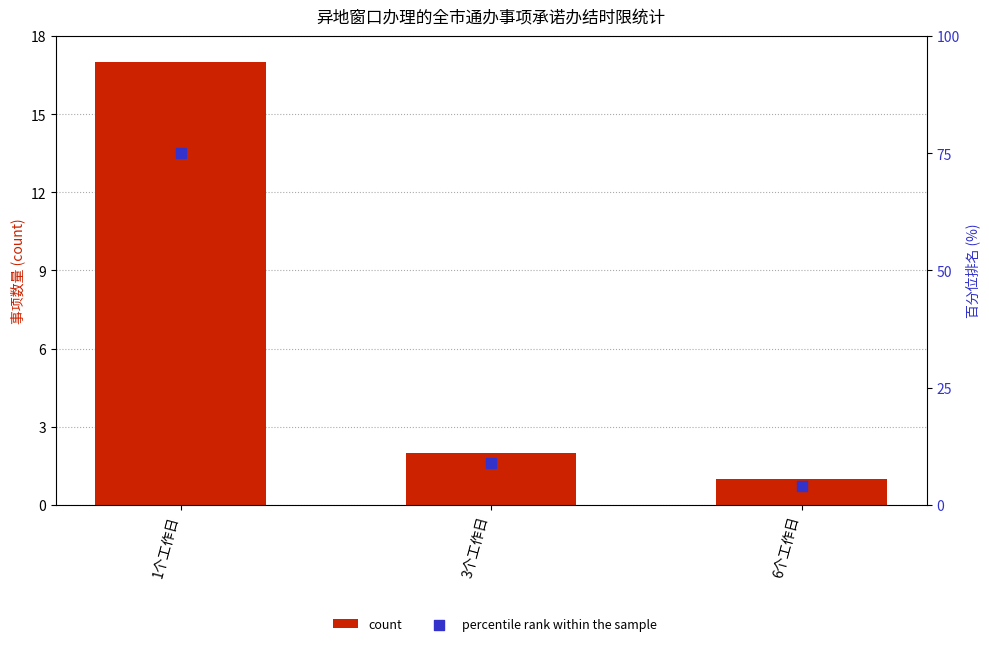

What is the total value across all series at 3个工作日?

11